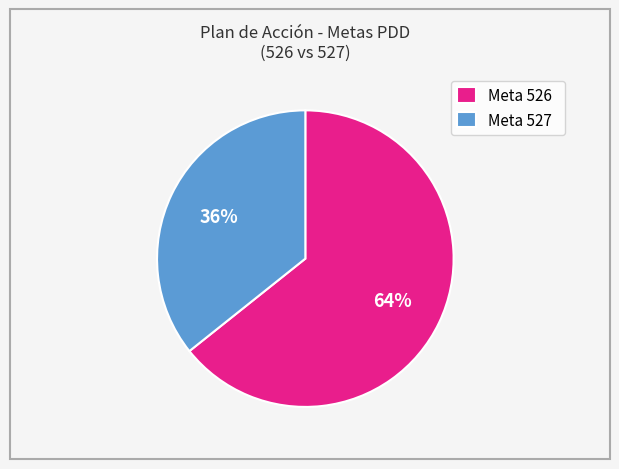

How many slices are in this pie chart?

2